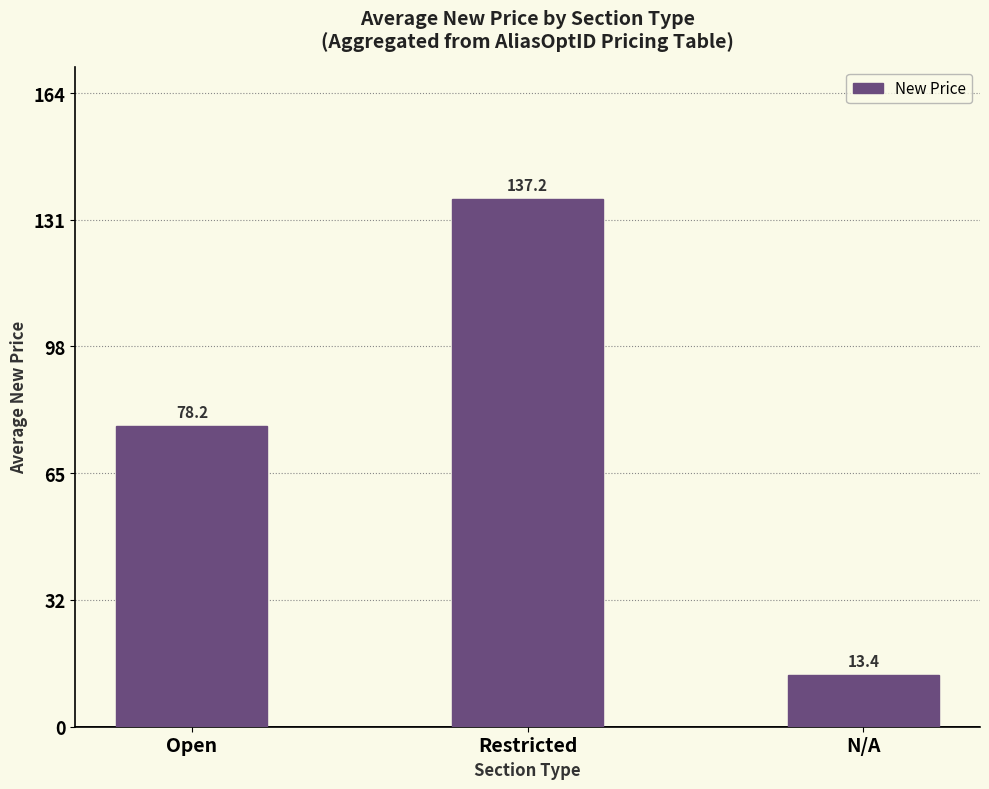

At which label is the value closest to 75?

Open